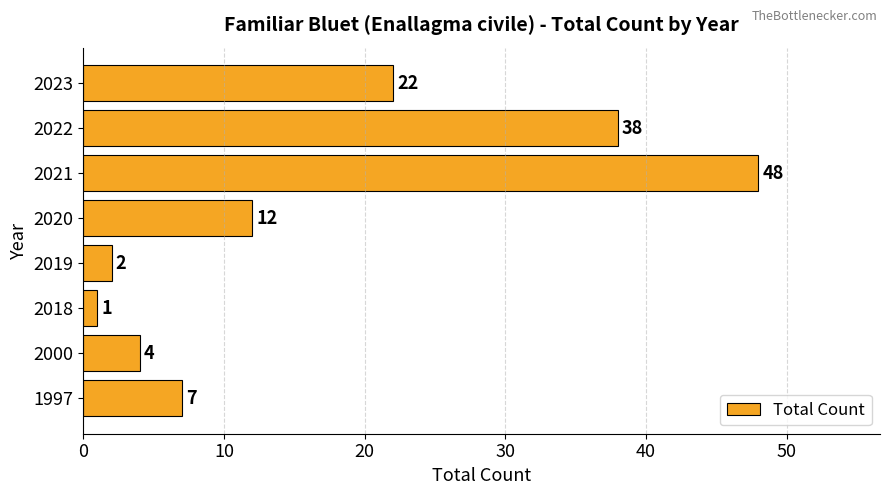

At which category does the chart reach its minimum across all series?

2018